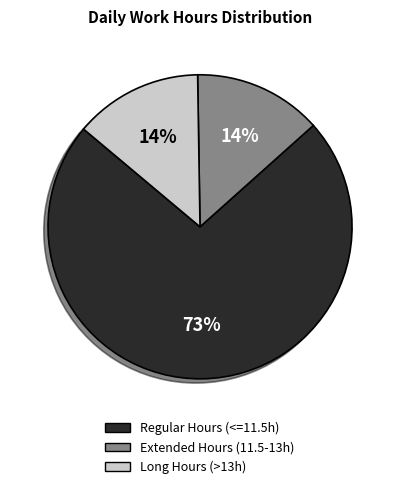

What is the largest slice in the pie chart?

Regular Hours (<=11.5h)